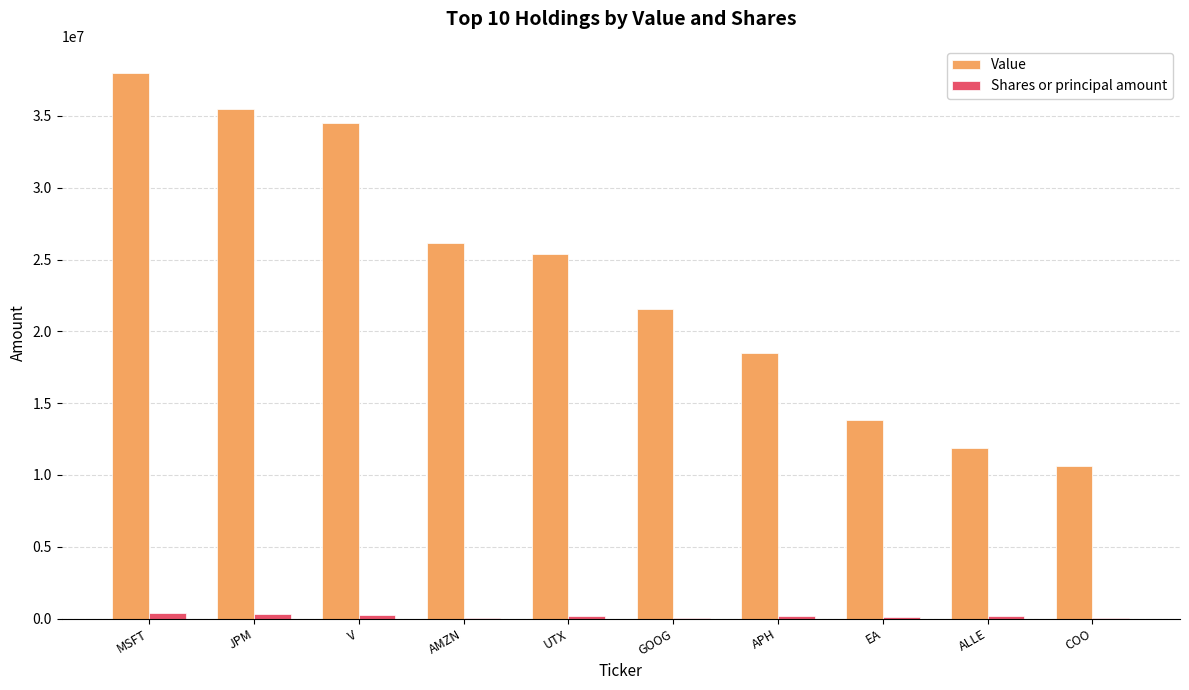

Is it true that Value equals 14621496 at GOOG?

False